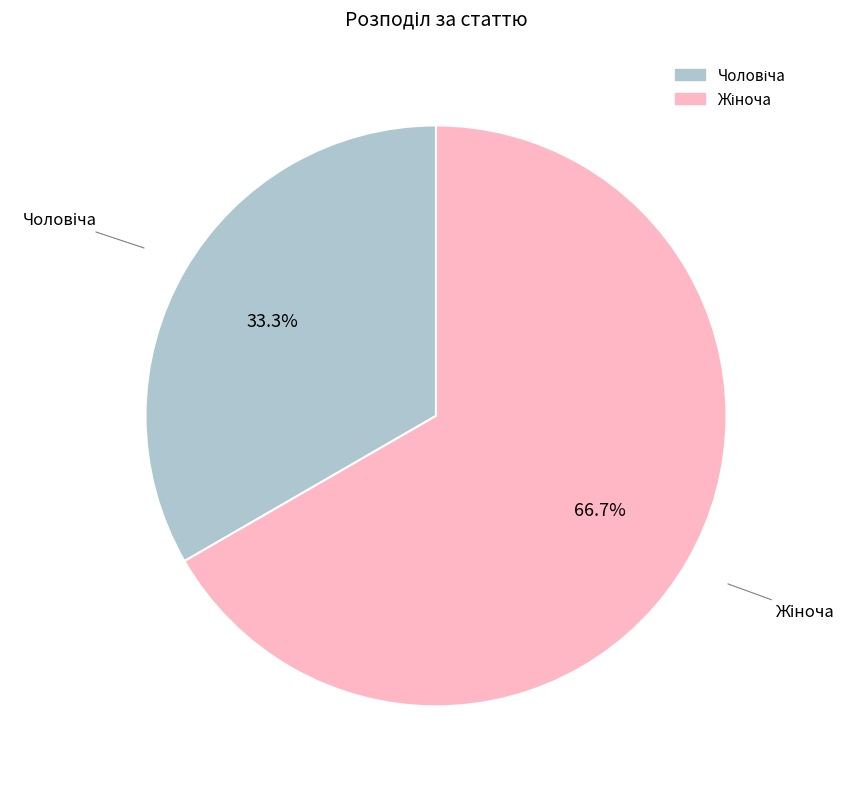

Is there a majority slice in this chart?

Yes